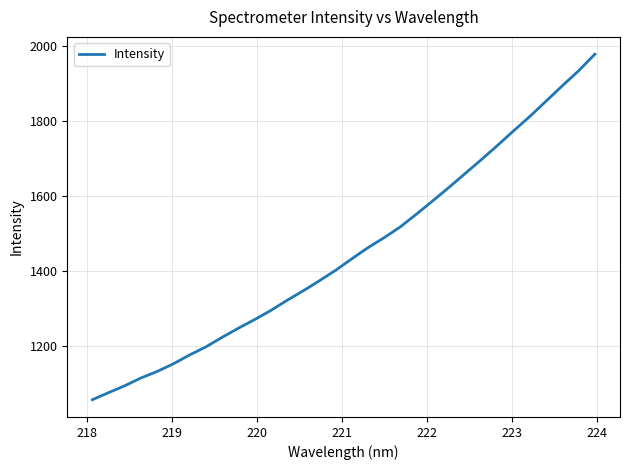

What is the maximum value shown in the chart?

1979.5